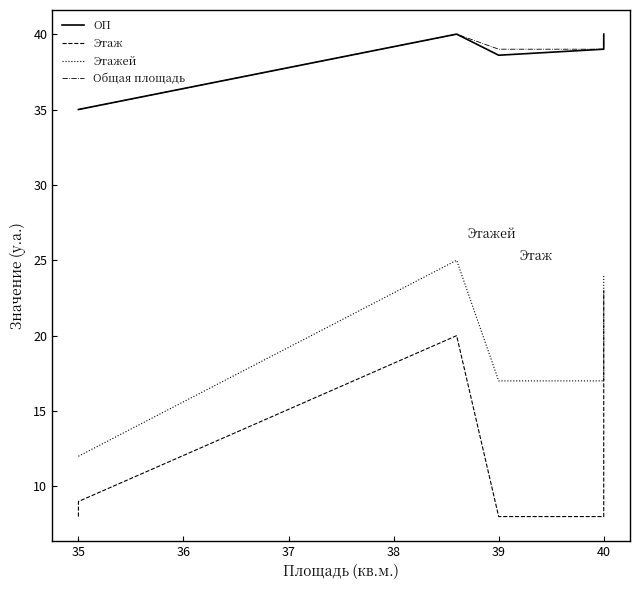

What is the value of the Этажей point at the 4th from the left?

17.0